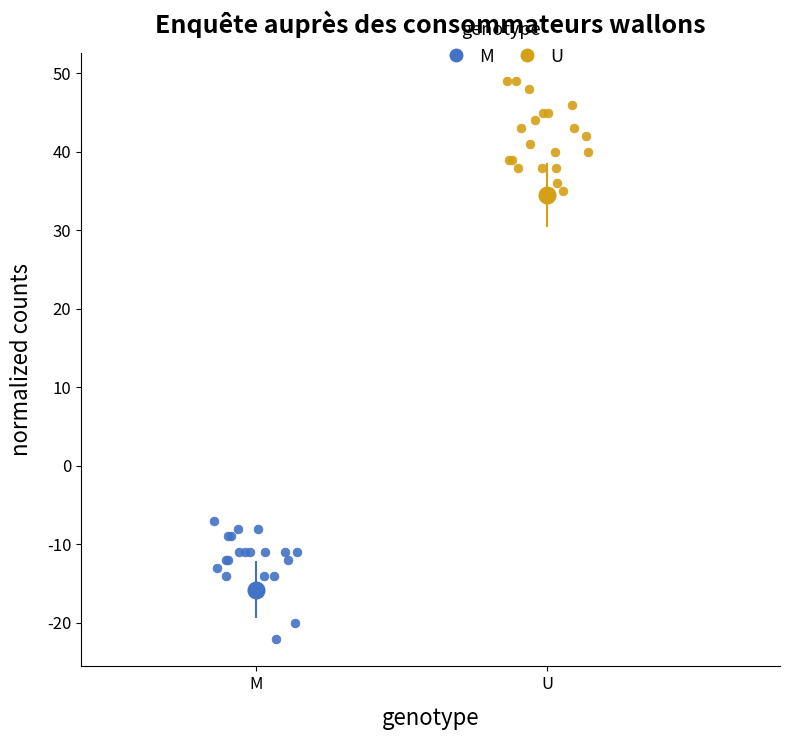

Which series contains the highest Y value?

U